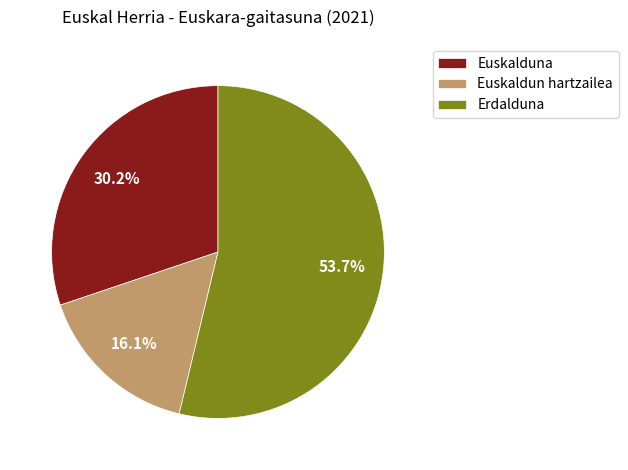

True or false: Erdalduna accounts for 54% of the total.

True